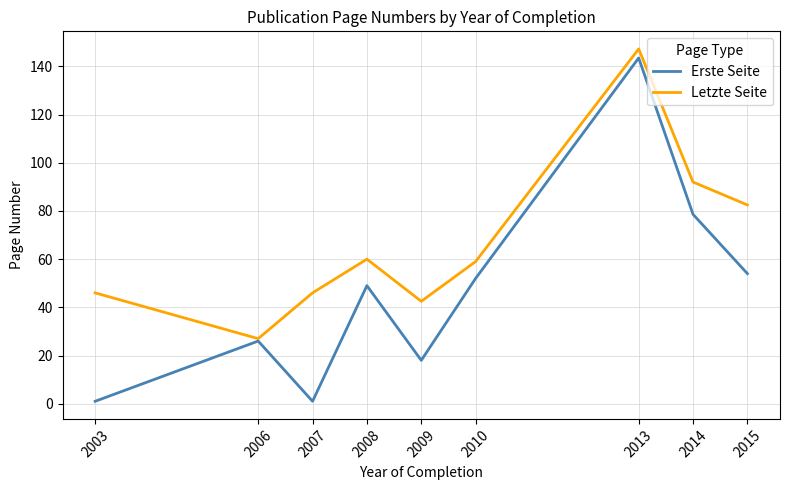

Which series has the largest total across all categories?

Letzte Seite